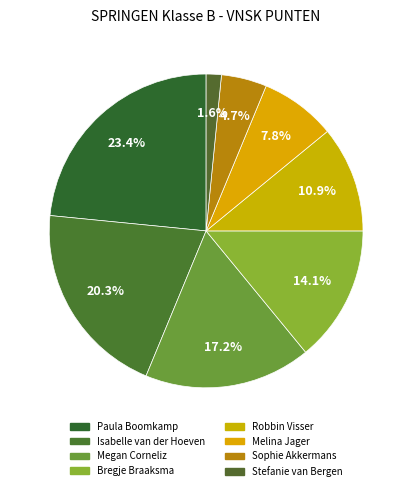

How much of the chart is everything except Robbin Visser?

89.1%